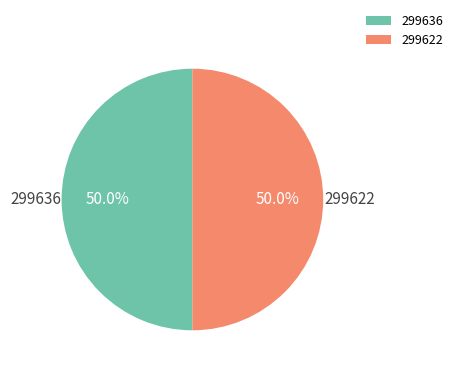

Is the sum of 299636 and 299622 greater than half?

Yes